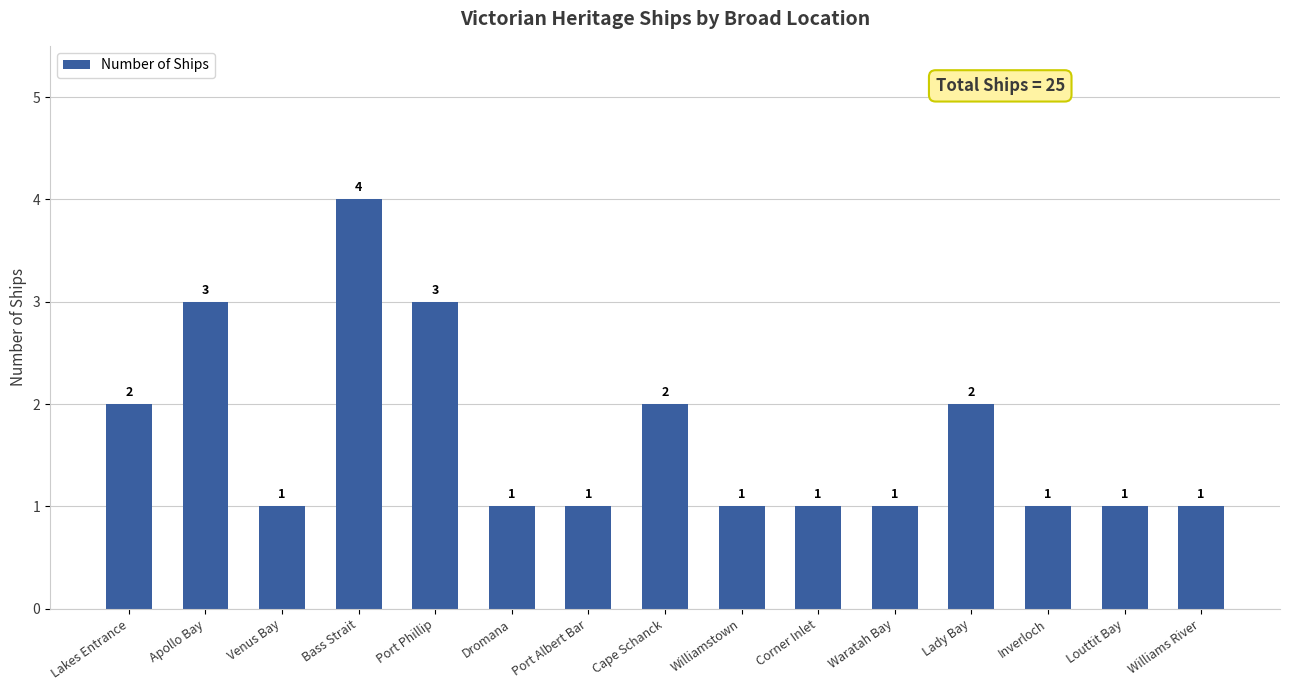

What is the change in value from Port Phillip to Williams River?

-2